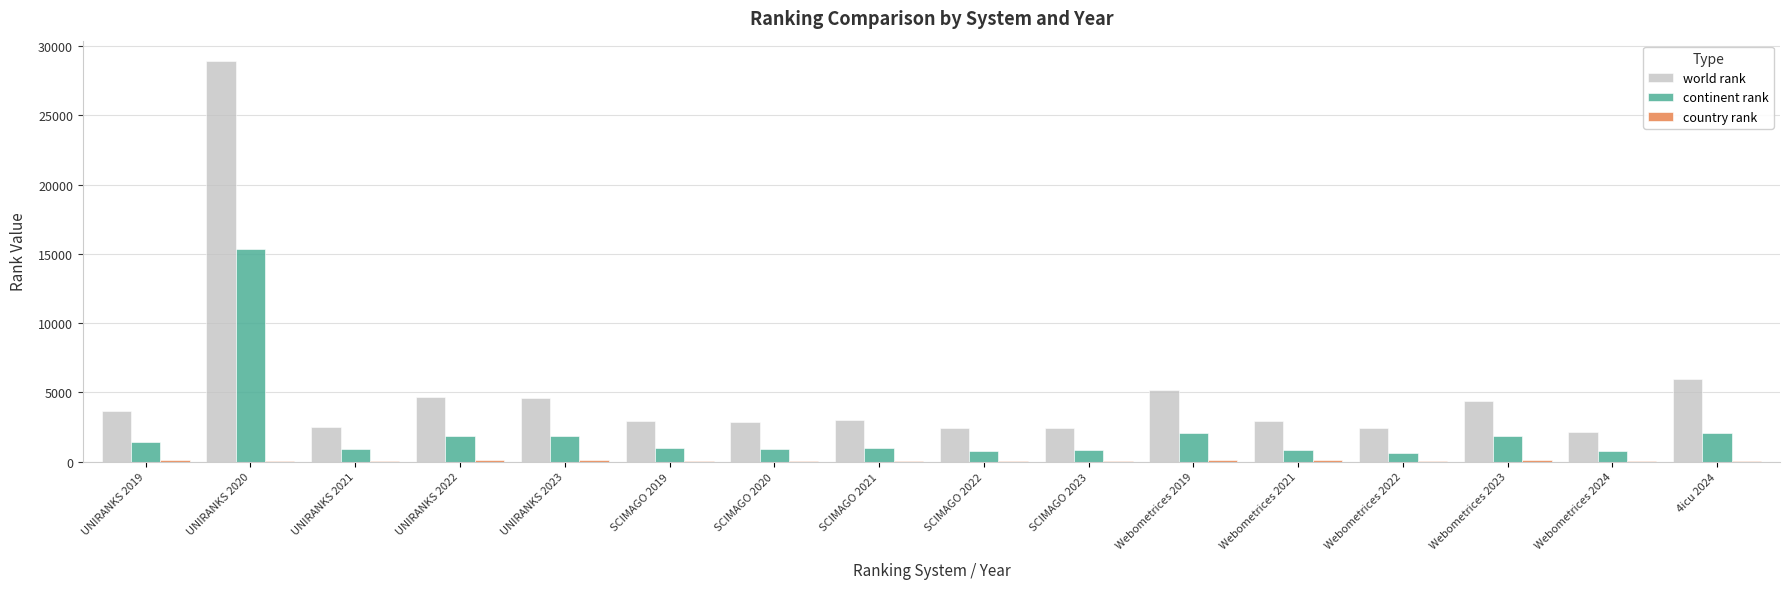

At which category is the sum across all series the highest?

UNIRANKS 2020